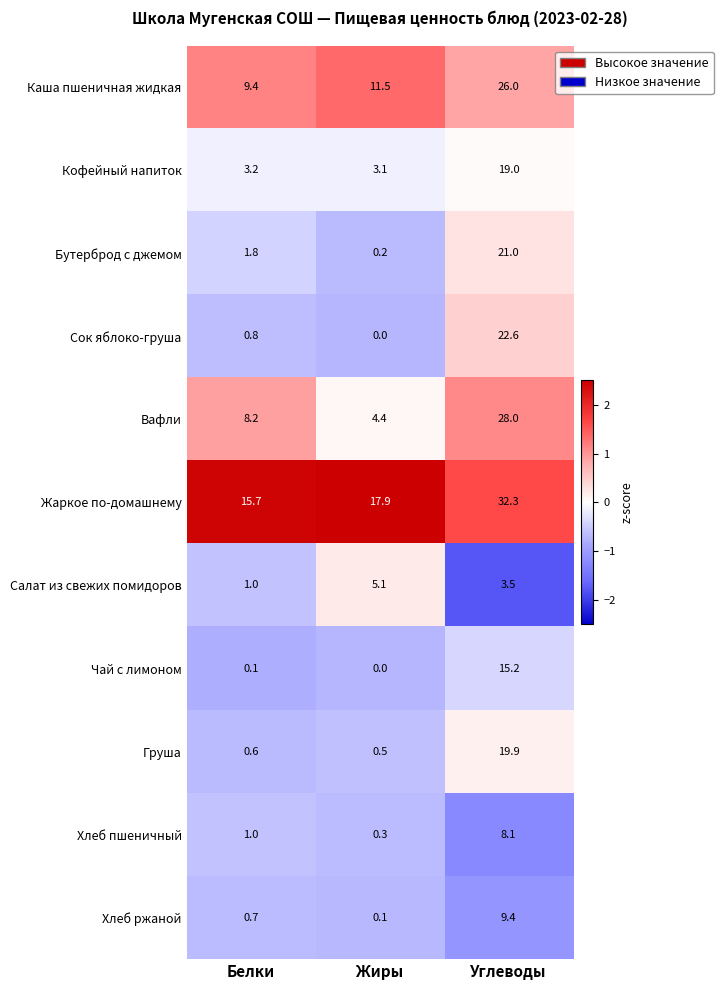

True or false: Груша has a value of 19.9 at Углеводы.

True